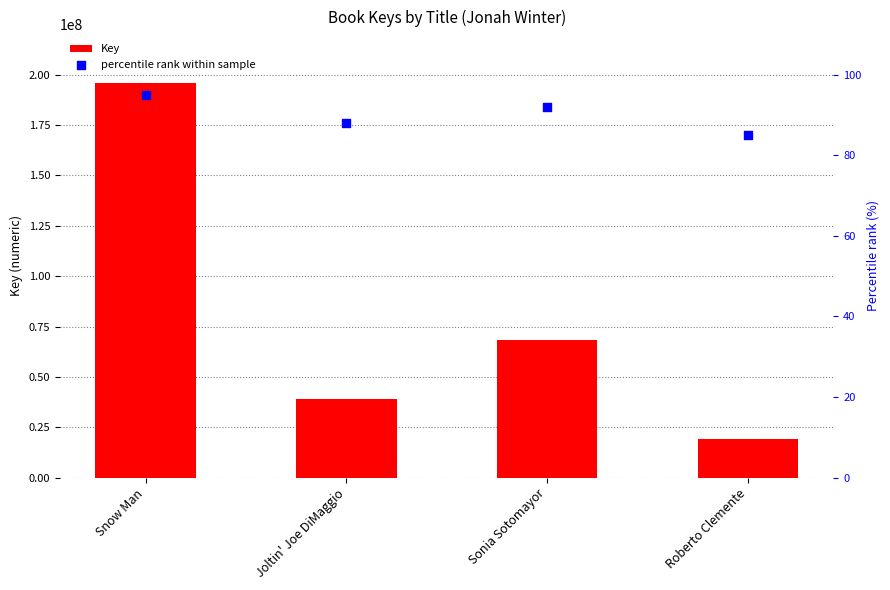

At which category is the sum across all series the highest?

Snow Man